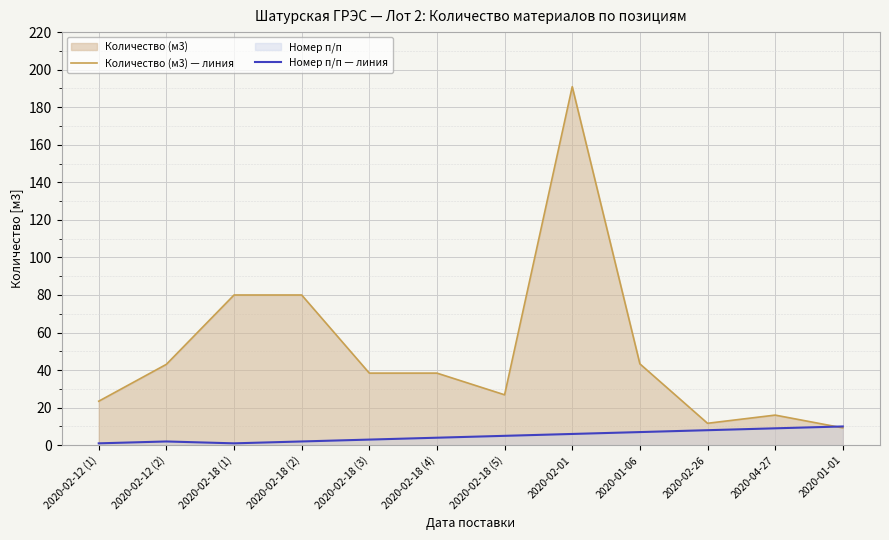

What is the label of the 2nd point from the right?

2020-04-27